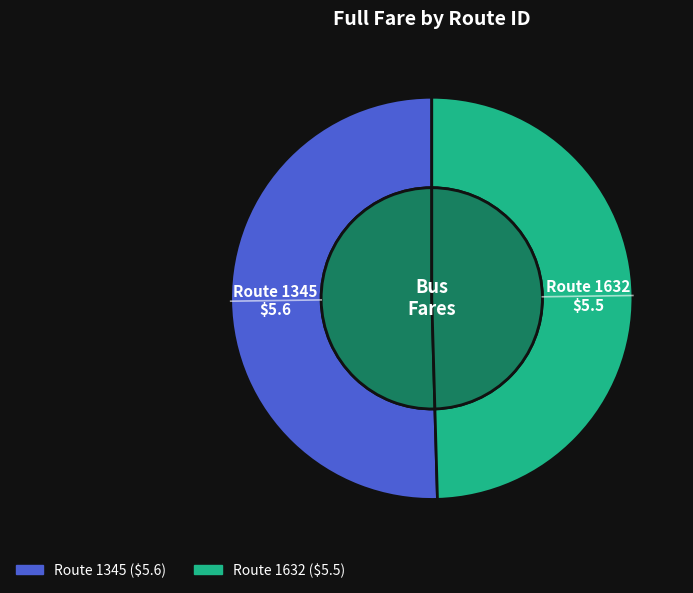

What percentage is the 1345 slice, to the nearest percent?

50%